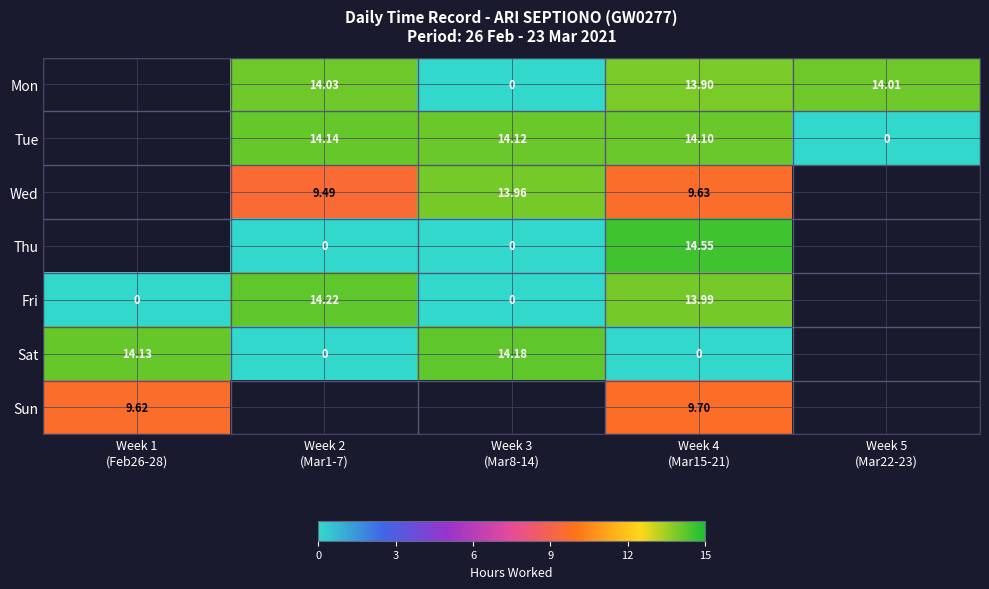

Which series has the widest spread of values?

Fri